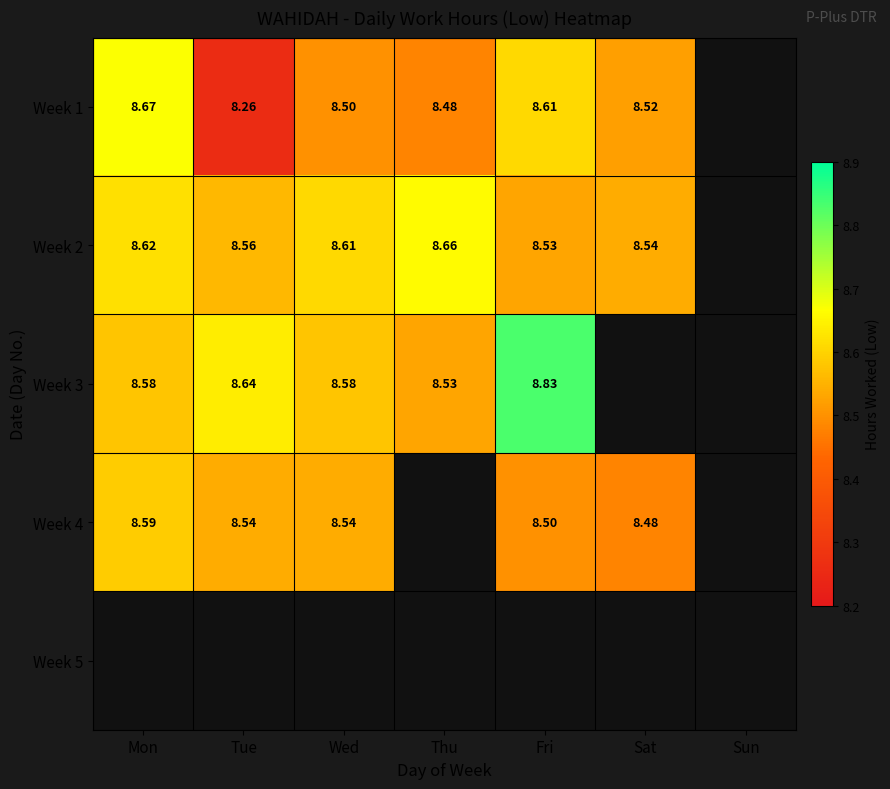

Is the value of Week 3 at Tue greater than the value of Week 1 at Tue?

Yes